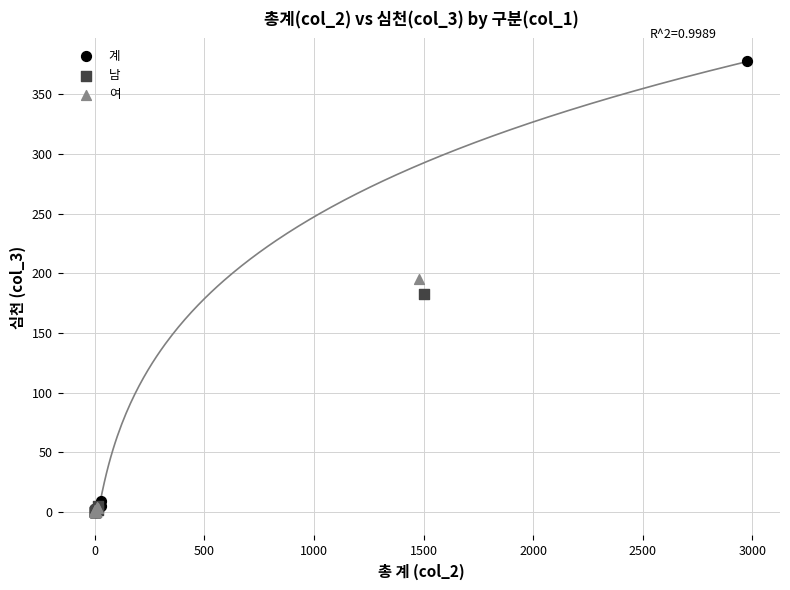

Which series has the widest spread of Y values?

계